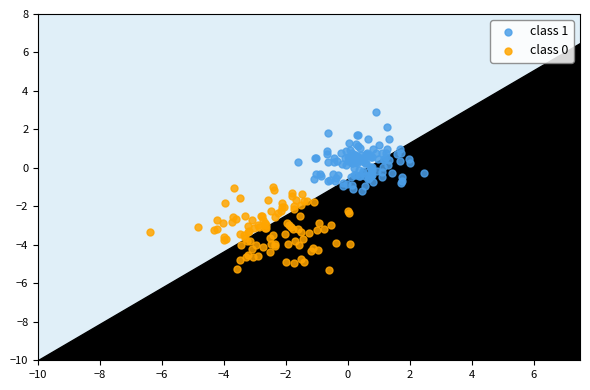

Which series contains the highest Y value?

class 1